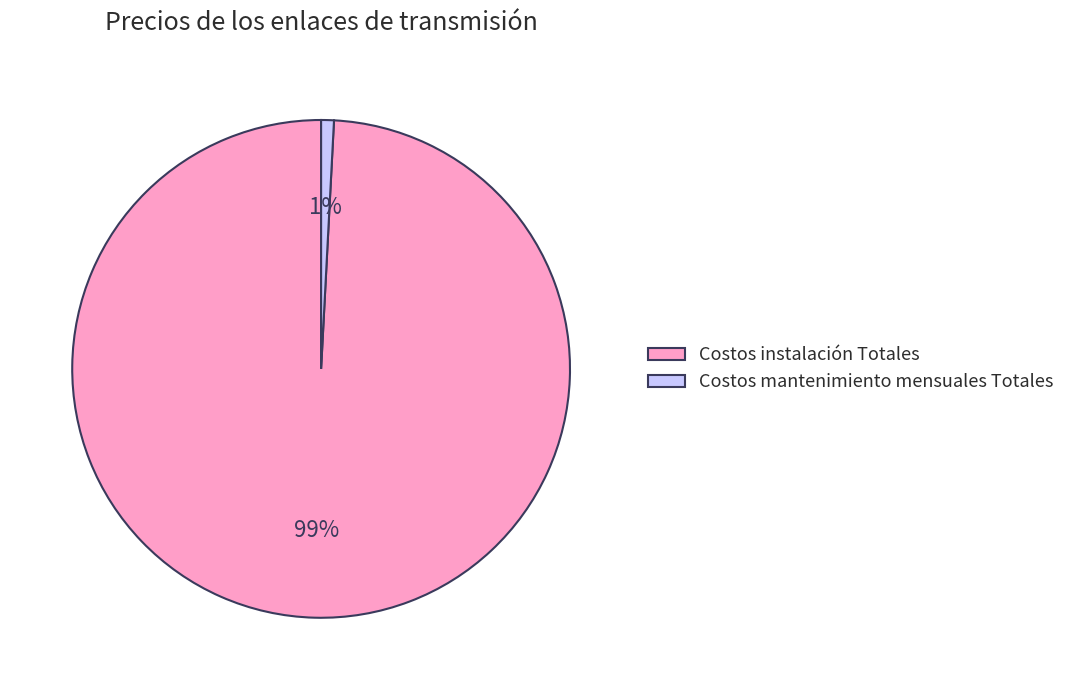

To the nearest percent, what percentage of the pie is Costos mantenimiento mensuales Totales?

1%